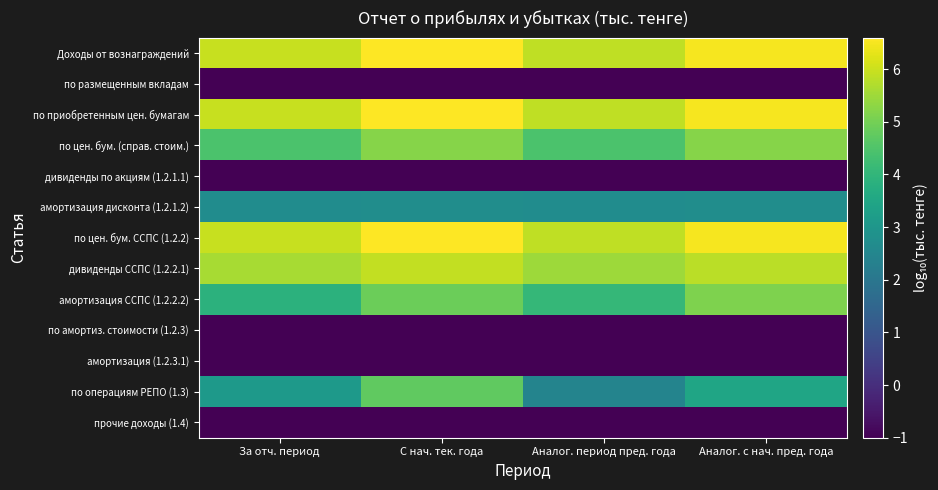

What is the maximum value shown in the chart?

6.6